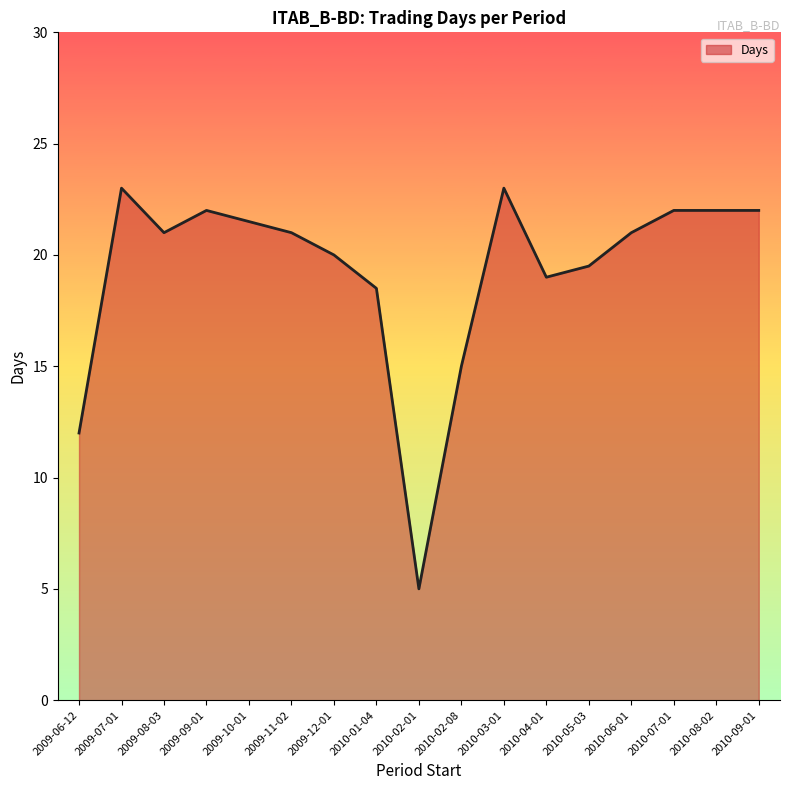

The value at 2009-09-01 is 8.9. True or false?

False